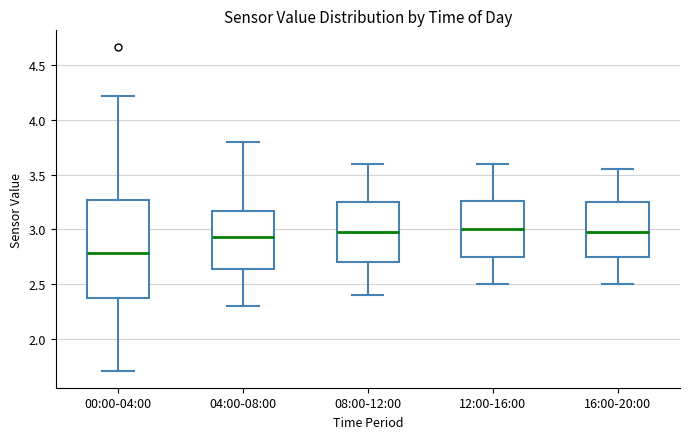

Reading left to right, transcribe this box plot: for each box, give where its median line is, the range the box spans, and where its two whiskers end, as read against the y-axis. The values are not printed on the chart, so give them approximately, as read against the axis.

00:00-04:00: median 2.80, box 2.35 to 3.25, whiskers 1.70 to 4.20
04:00-08:00: median 2.95, box 2.65 to 3.15, whiskers 2.30 to 3.80
08:00-12:00: median 3.00, box 2.70 to 3.25, whiskers 2.40 to 3.60
12:00-16:00: median 3.00, box 2.75 to 3.25, whiskers 2.50 to 3.60
16:00-20:00: median 3.00, box 2.75 to 3.25, whiskers 2.50 to 3.55